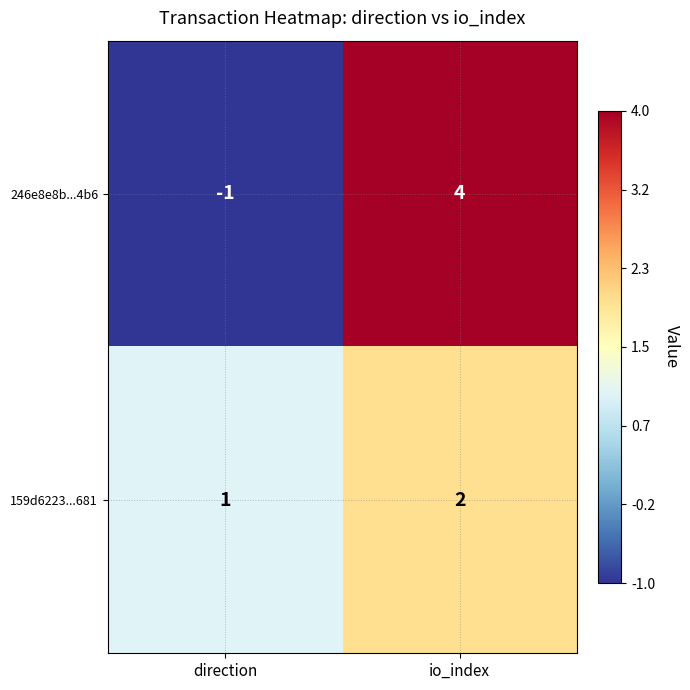

How many data points in 159d6223...681 are less than 2?

1